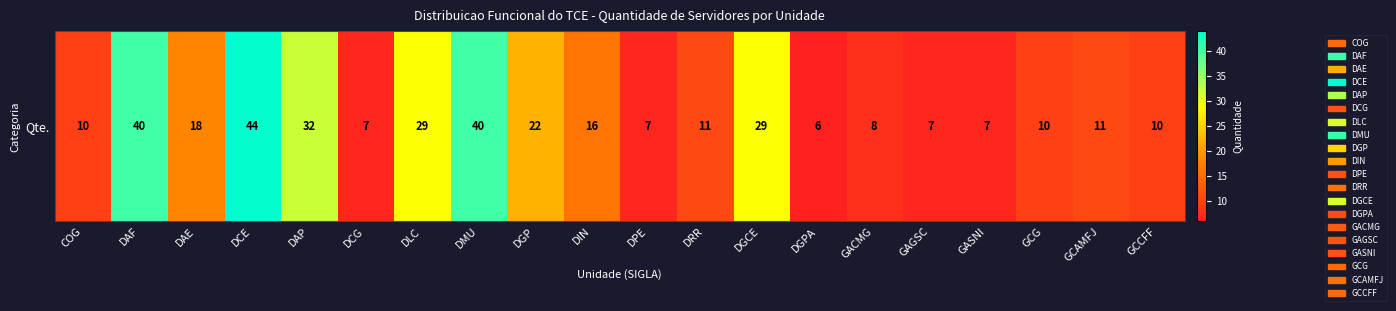

List the labels in order of value, smallest first.

DGPA, DCG, DPE, GAGSC, GASNI, GACMG, COG, GCG, GCCFF, DRR, GCAMFJ, DIN, DAE, DGP, DLC, DGCE, DAP, DAF, DMU, DCE